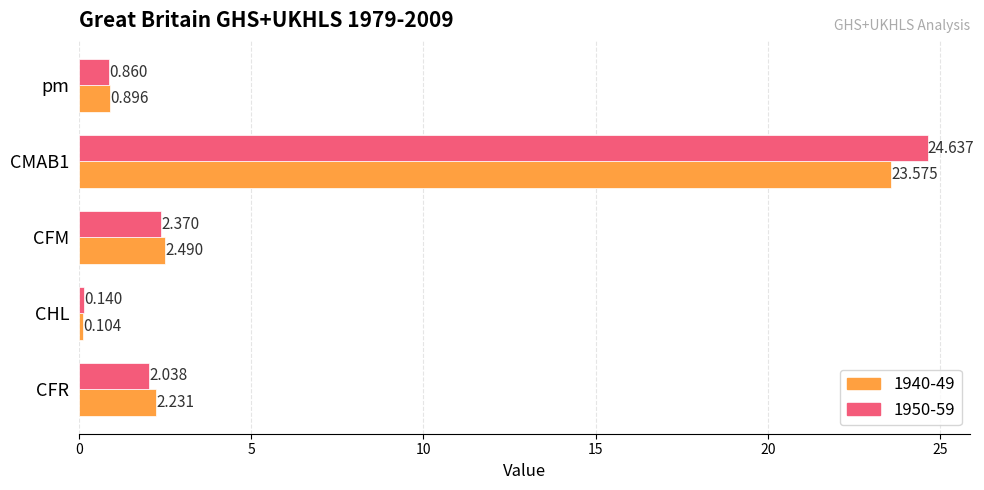

Is the value of 1950-59 at CHL greater than the value of 1940-49 at CMAB1?

No